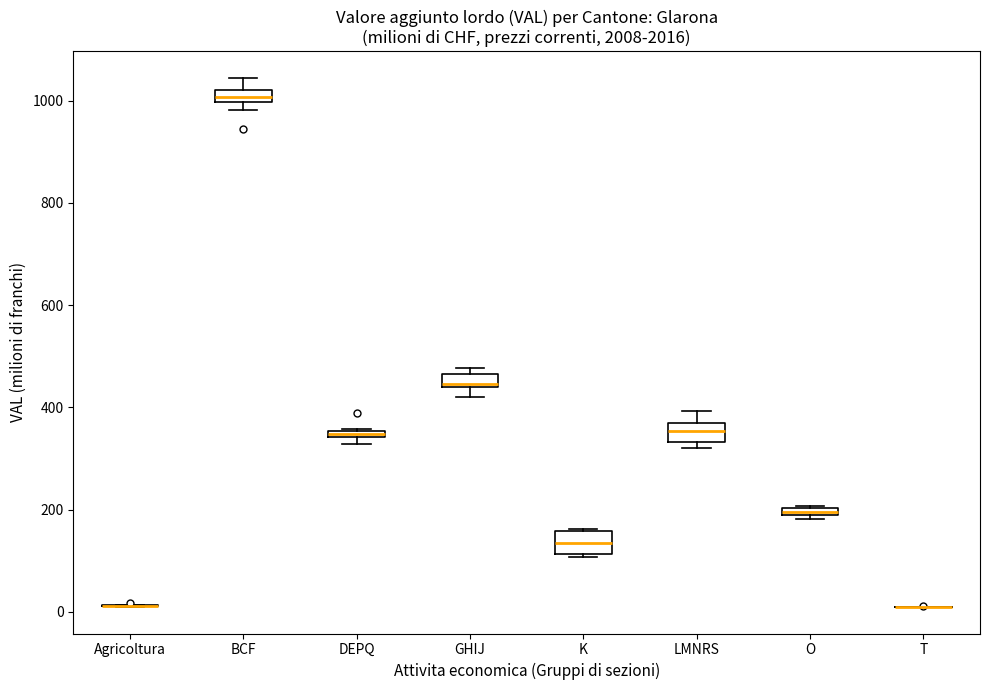

Where is the lower edge of the box for K on the y-axis? The values are not printed on the chart, so give them approximately, as read against the axis.

120